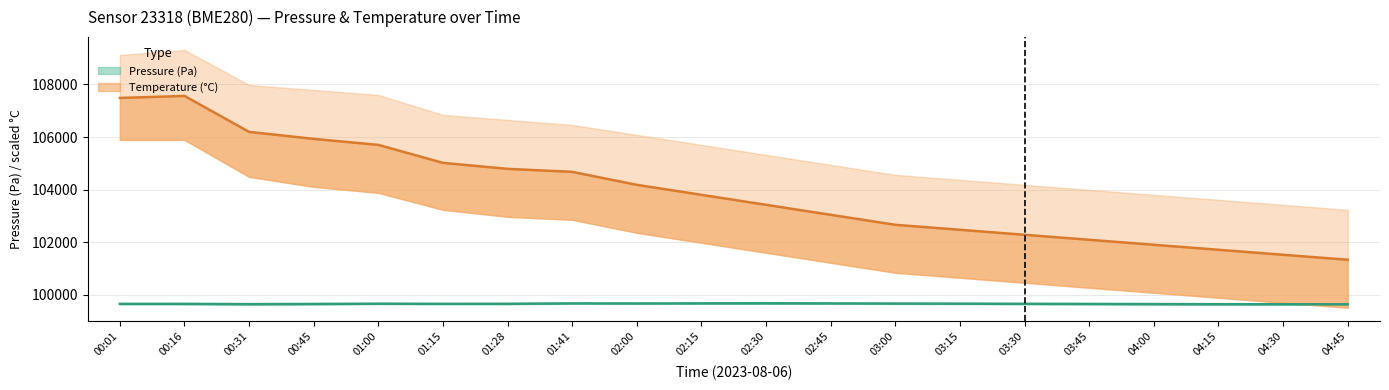

Reading right to left, extract all data points from this chart.

pressure: 99635.0	99638.0	99640.0	99645.0	99650.0	99655.0	99660.0	99665.0	99670.0	99675.0	99672.0	99668.0	99670.8	99655.6	99654.4	99658.7	99649.2	99642.5	99653.1	99652.6
pressure_upper: 99650.0	99652.0	99655.0	99660.0	99665.0	99670.0	99675.0	99680.0	99685.0	99690.0	99686.0	99682.0	99685.0	99670.0	99668.0	99675.0	99665.0	99658.0	99668.0	99665.0
pressure_lower: 99620.0	99624.0	99625.0	99630.0	99635.0	99640.0	99645.0	99650.0	99655.0	99660.0	99658.0	99654.0	99656.0	99641.0	99640.0	99645.0	99635.0	99628.0	99638.0	99640.0
temperature: 24.4	24.5	24.6	24.6	24.6	24.7	24.8	24.8	24.9	25.0	25.1	25.2	25.3	25.4	25.4	25.6	25.7	25.7	26.1	26.1
temperature_upper: 24.9	25.0	25.1	25.1	25.1	25.2	25.2	25.3	25.4	25.5	25.6	25.7	25.8	25.9	25.9	26.1	26.1	26.2	26.6	26.5
temperature_lower: 24.0	24.0	24.1	24.1	24.2	24.2	24.3	24.3	24.4	24.5	24.6	24.7	24.9	24.9	24.9	25.1	25.2	25.3	25.6	25.6